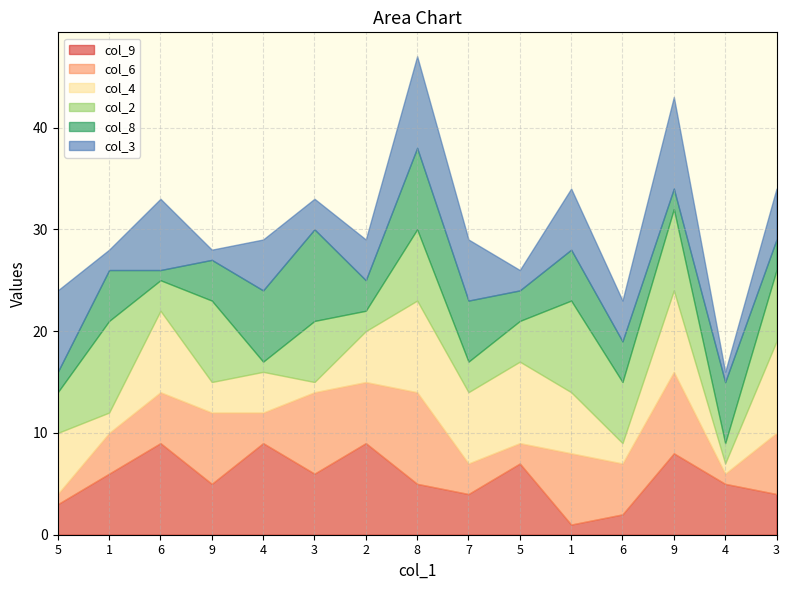

Reading left to right, list all the values displayed in this chart.

col_9: 3	6	9	5	9	6	9	5	4	7	1	2	8	5	4
col_6: 1	4	5	7	3	8	6	9	3	2	7	5	8	1	6
col_4: 6	2	8	3	4	1	5	9	7	8	6	2	8	1	9
col_2: 4	9	3	8	1	6	2	7	3	4	9	6	8	2	7
col_8: 2	5	1	4	7	9	3	8	6	3	5	4	2	6	3
col_3: 8	2	7	1	5	3	4	9	6	2	6	4	9	1	5